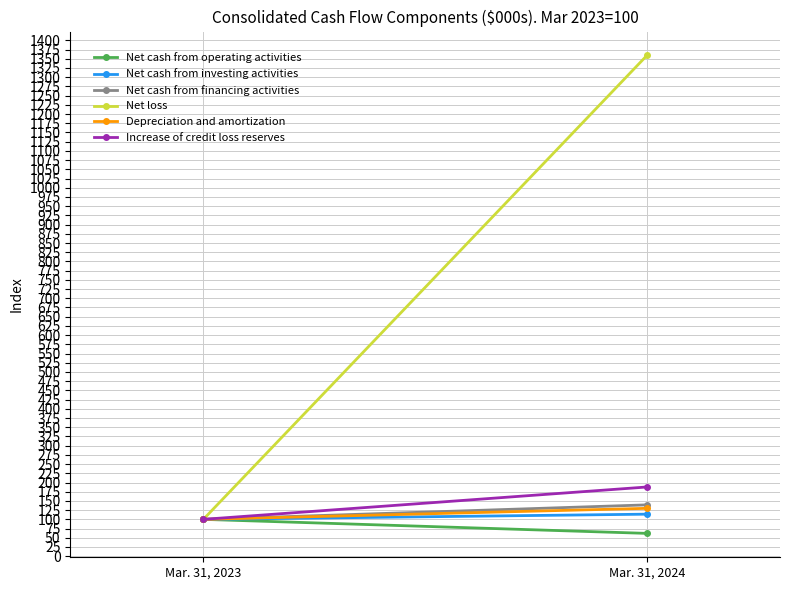

At which label is Net loss closest to 729?

Mar. 31, 2023